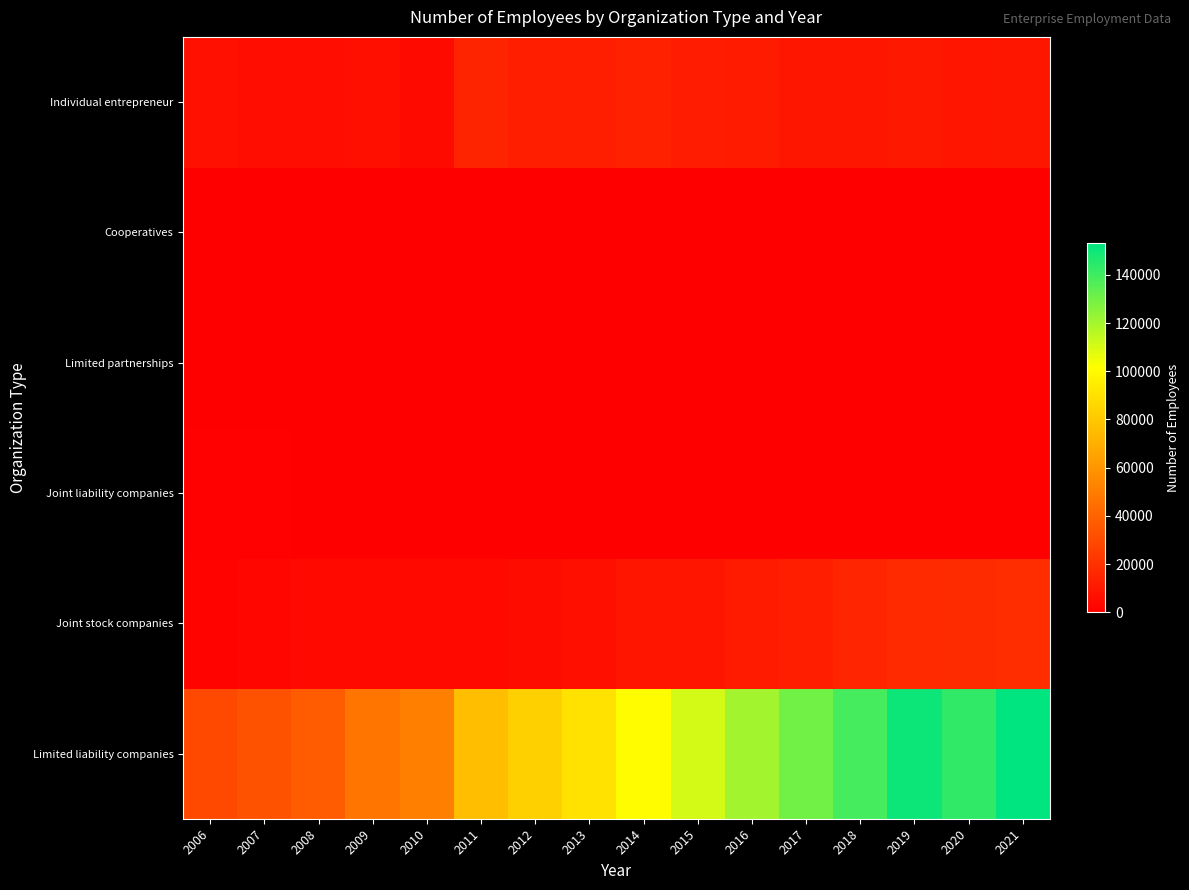

What is the total value across all series at 2015?

131433